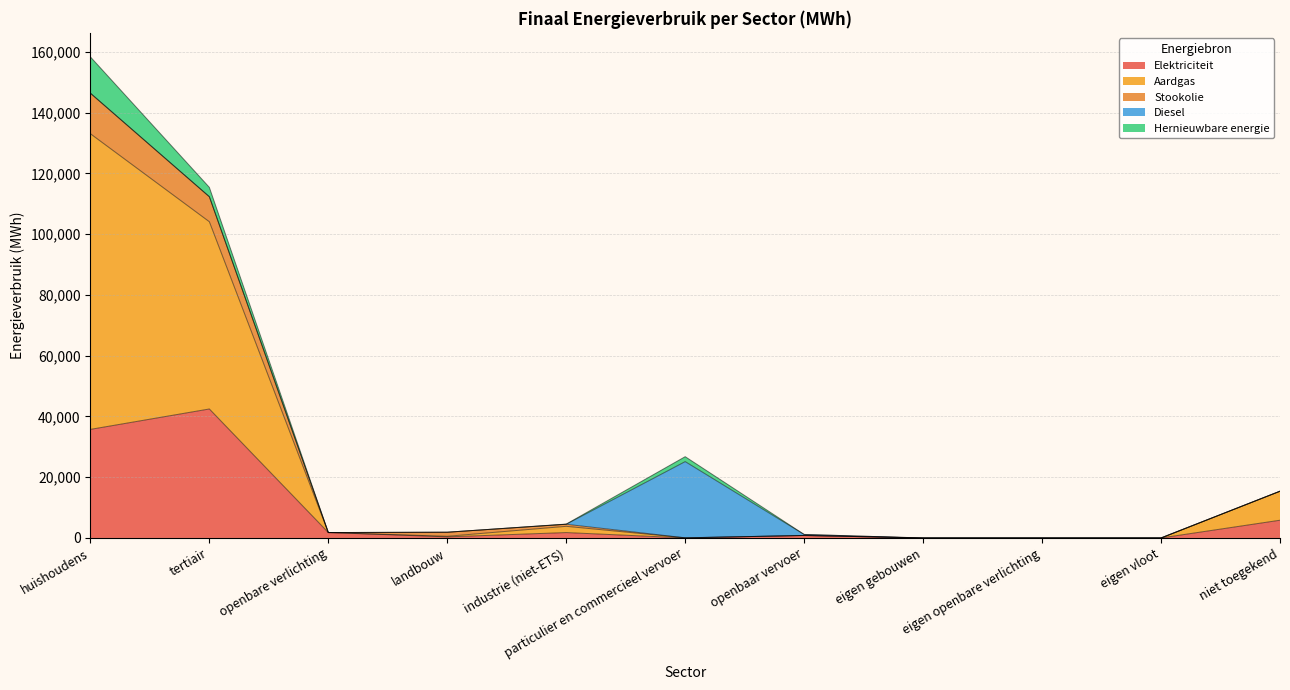

What are all the series names shown in the legend?

Elektriciteit, Aardgas, Stookolie, Diesel, Hernieuwbare energie